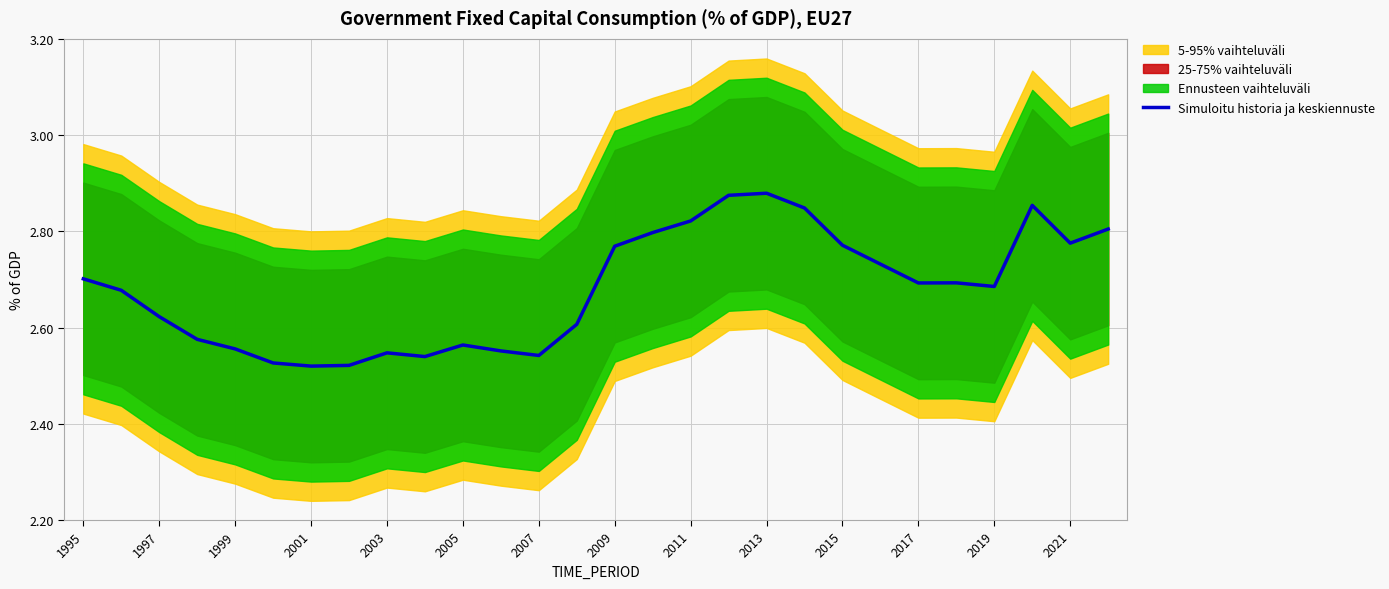

Reading left to right, what are all the values shown in this chart?

2.7	2.7	2.6	2.6	2.6	2.5	2.5	2.5	2.5	2.5	2.6	2.6	2.5	2.6	2.8	2.8	2.8	2.9	2.9	2.8	2.8	2.7	2.7	2.7	2.7	2.9	2.8	2.8